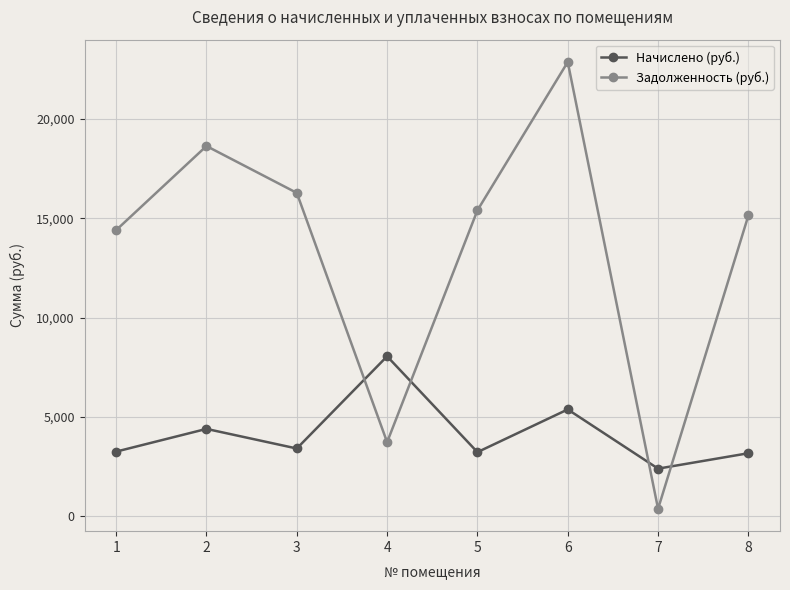

Does the chart display data point markers on the line(s)?

Yes